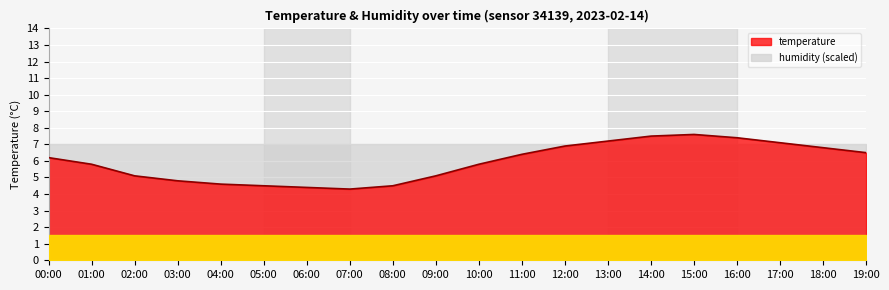

Where is the first local minimum?

07:00